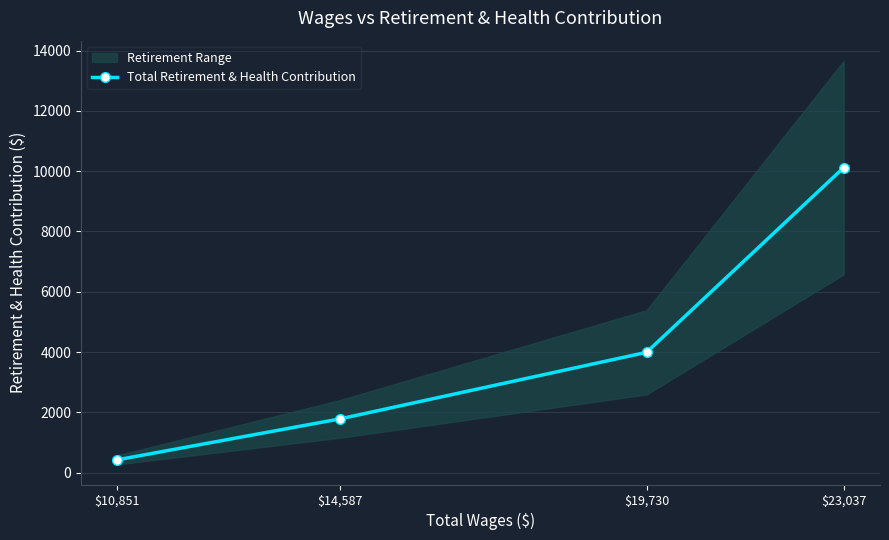

At which category does the chart reach its peak across all series?

$23,037